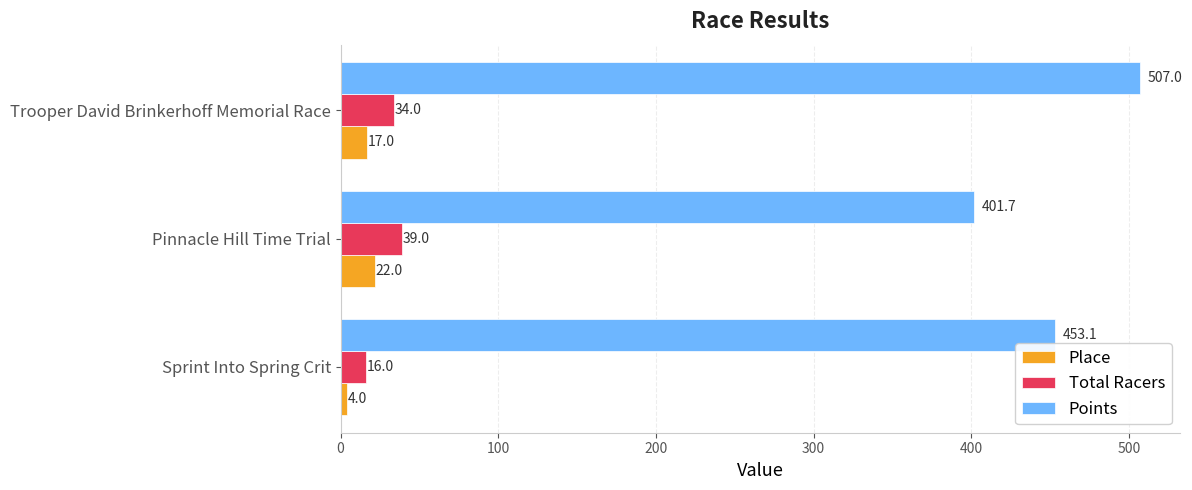

How many values in the Total Racers series are below 34?

1